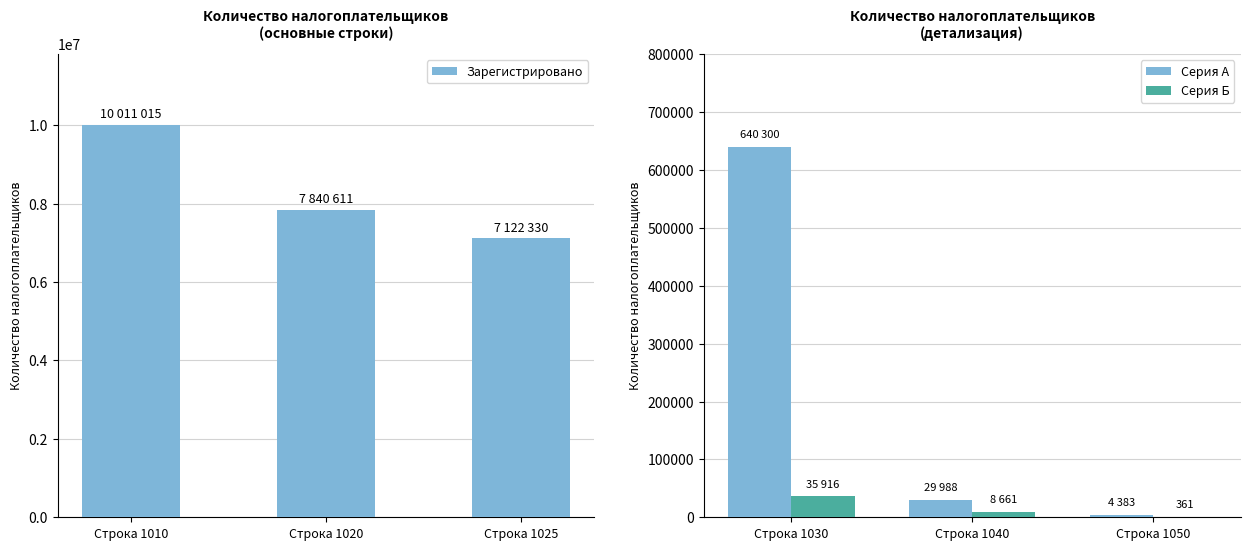

Where is Серия Б nearest to the value 18138?

Строка 1040